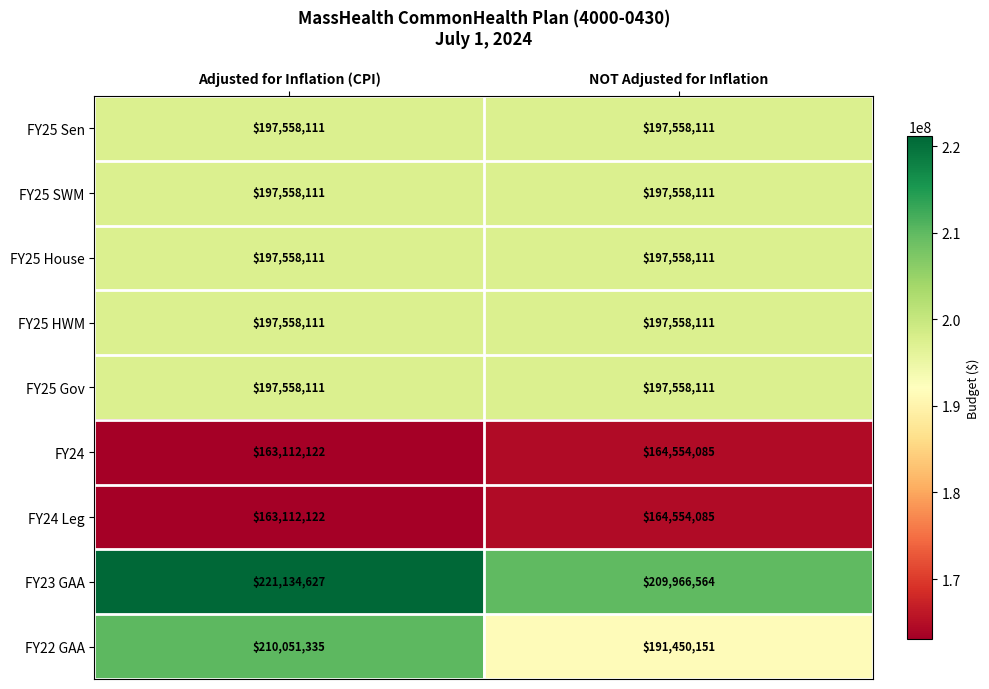

Between Adjusted for Inflation (CPI) and NOT Adjusted for Inflation, which series saw the biggest shift?

FY22 GAA